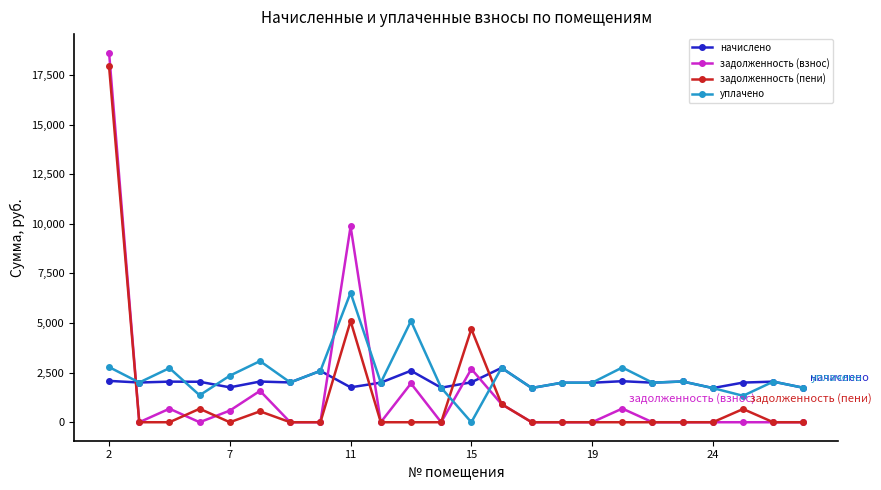

How many lines are shown in the chart?

4